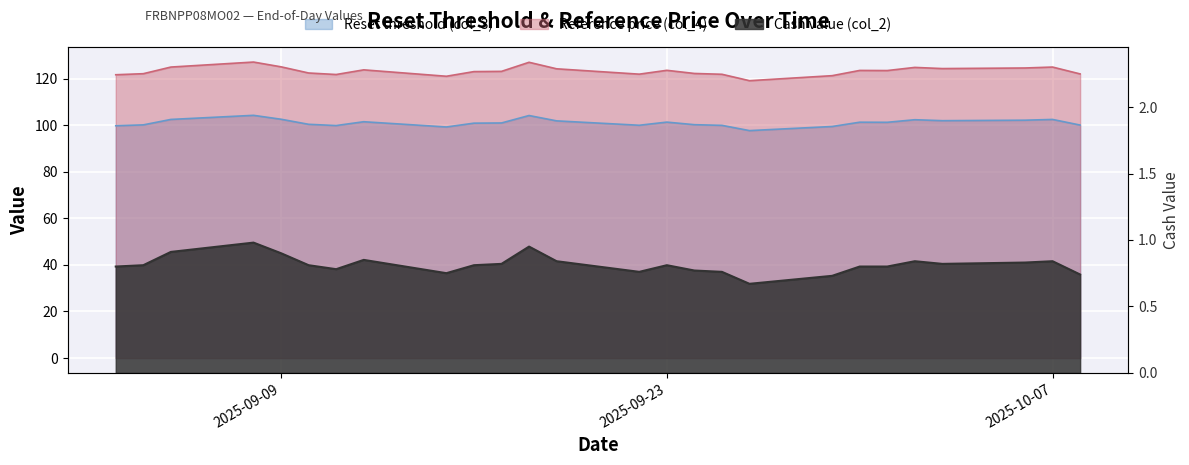

Between 2025-09-16 and 2025-09-18, which series saw the biggest shift?

Reference price (col_4)